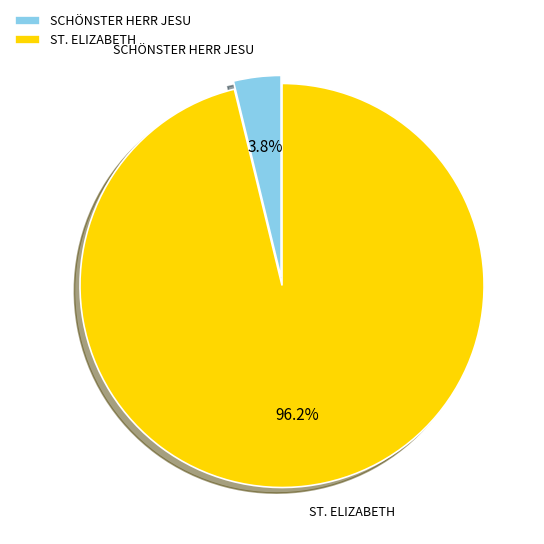

Rank the categories by value from lowest to highest.

SCHÖNSTER HERR JESU, ST. ELIZABETH